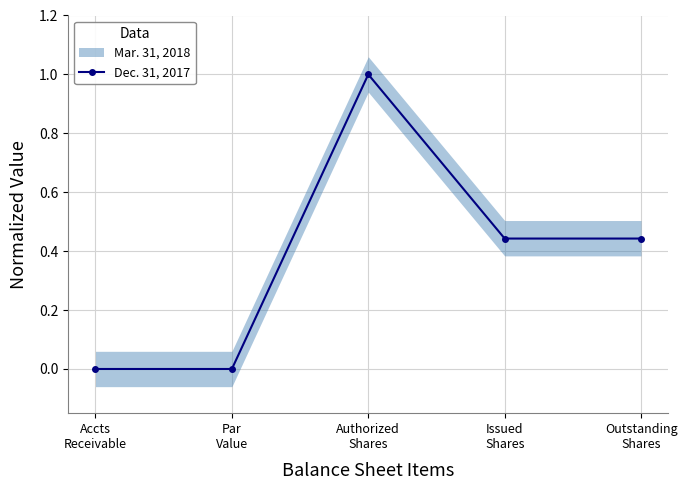

The value at Issued
Shares is 0.4. True or false?

True